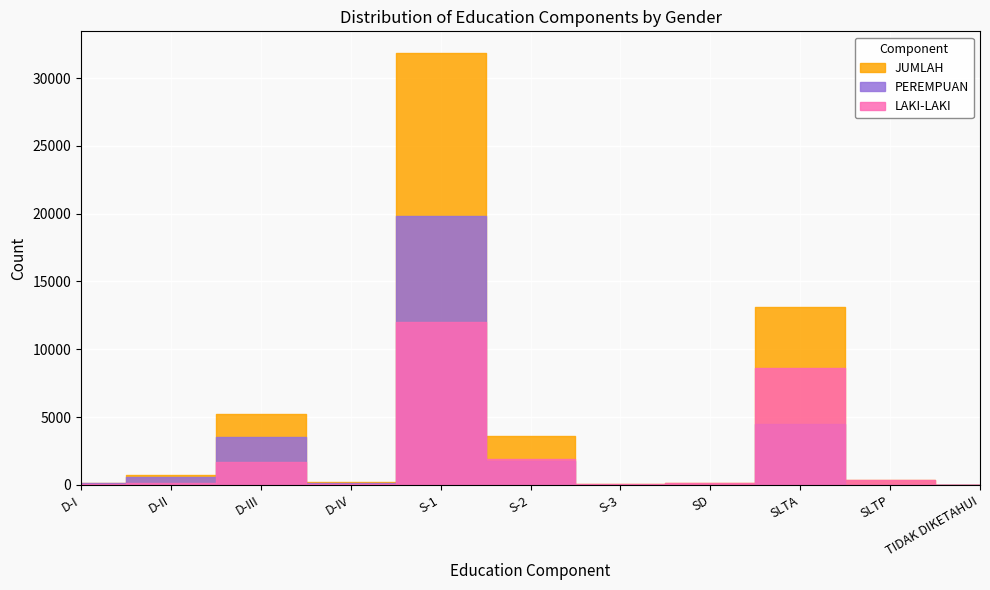

Is this an area chart (filled region under the line)?

No